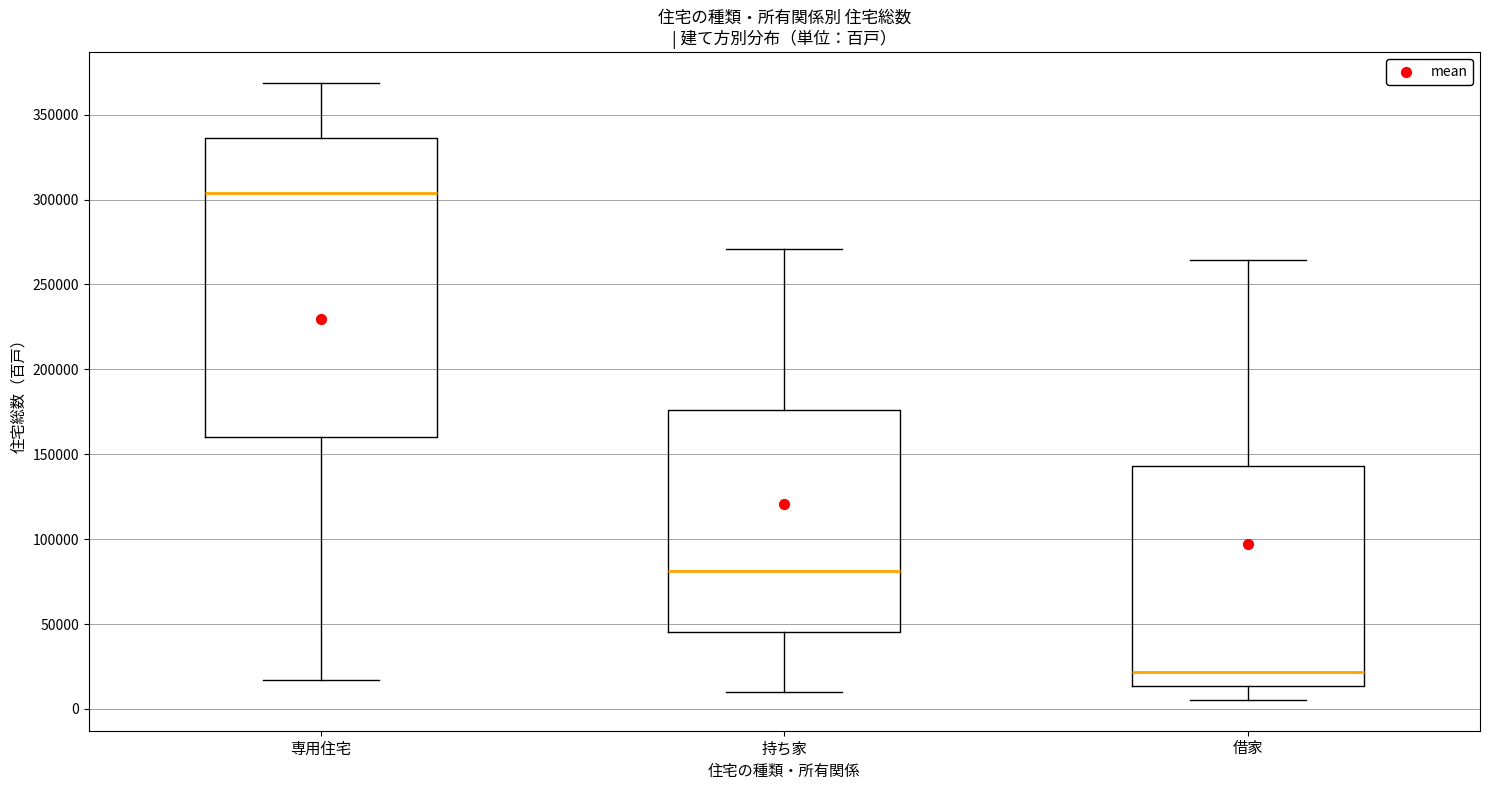

Which box has the highest median line?

専用住宅